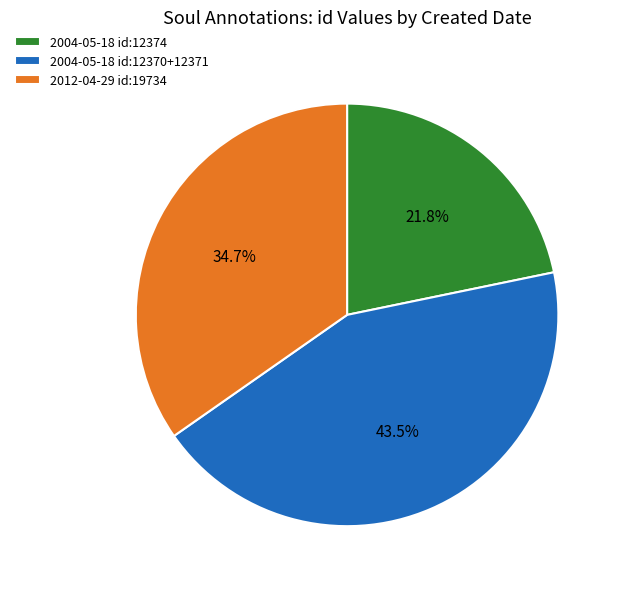

Which category has the biggest portion of the pie?

2004-05-18 id:12370+12371